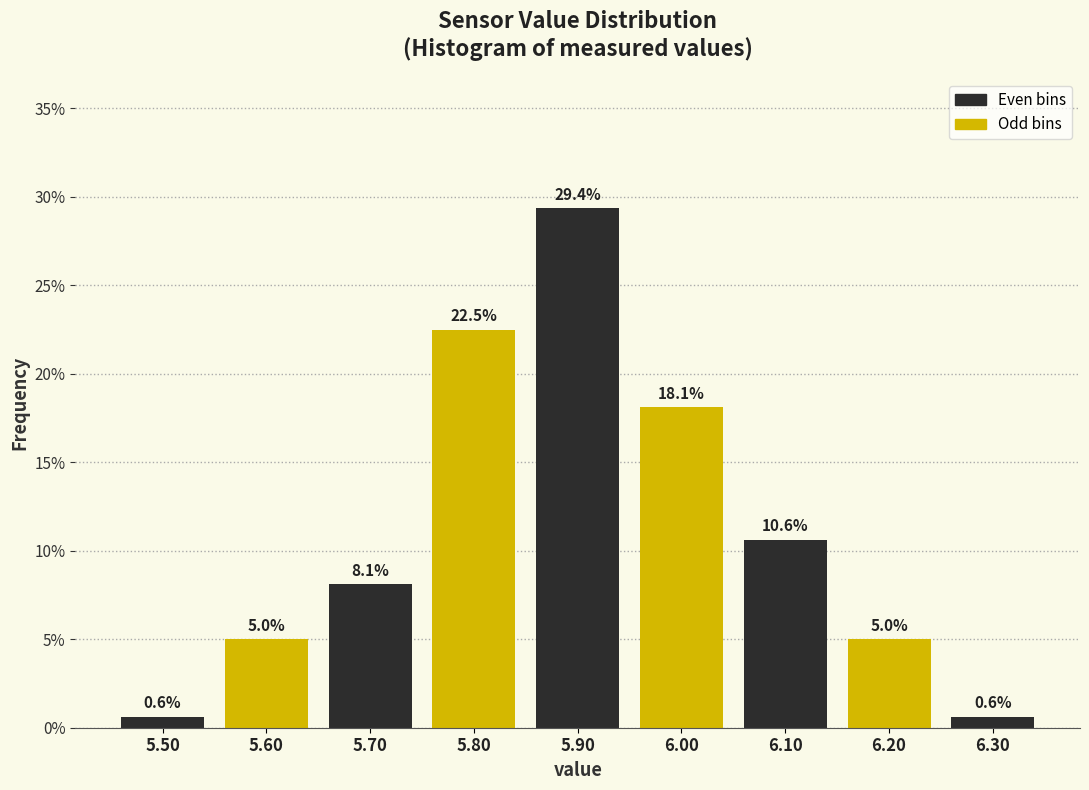

Reading left to right, transcribe this chart: for each bar, give the range it covers on the x-axis and its height.

5.45 to 5.55: 0.6
5.55 to 5.65: 5.0
5.65 to 5.75: 8.1
5.75 to 5.85: 22.5
5.85 to 5.95: 29.4
5.95 to 6.05: 18.1
6.05 to 6.15: 10.6
6.15 to 6.25: 5.0
6.25 to 6.35: 0.6